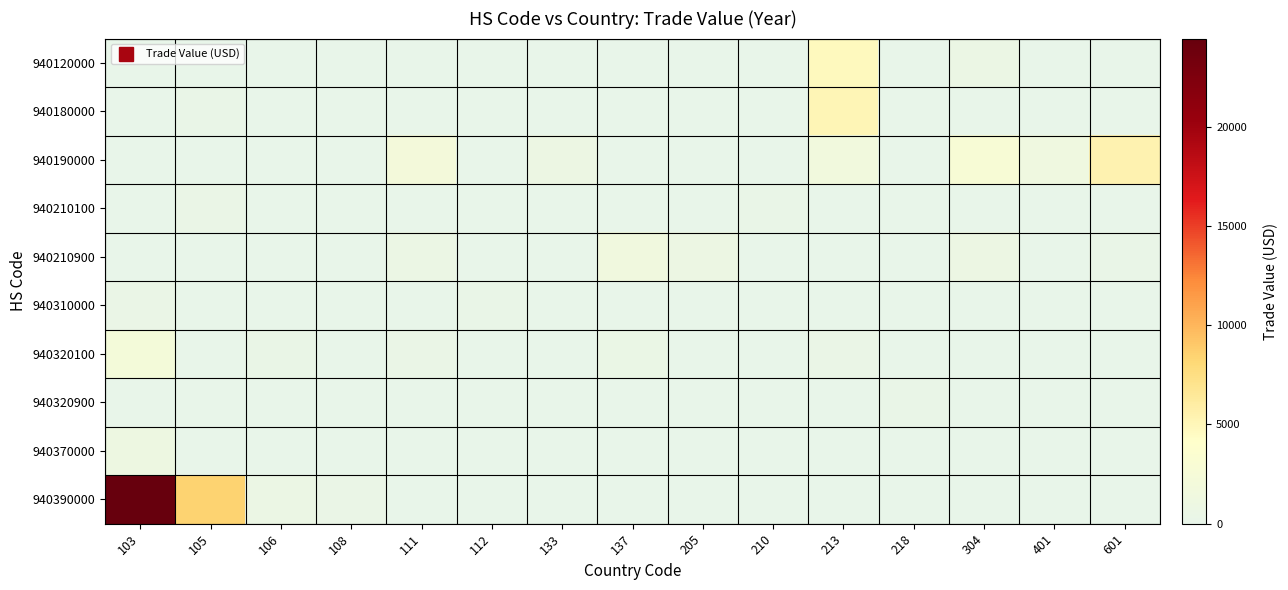

Which series has the largest range (max minus min)?

940390000